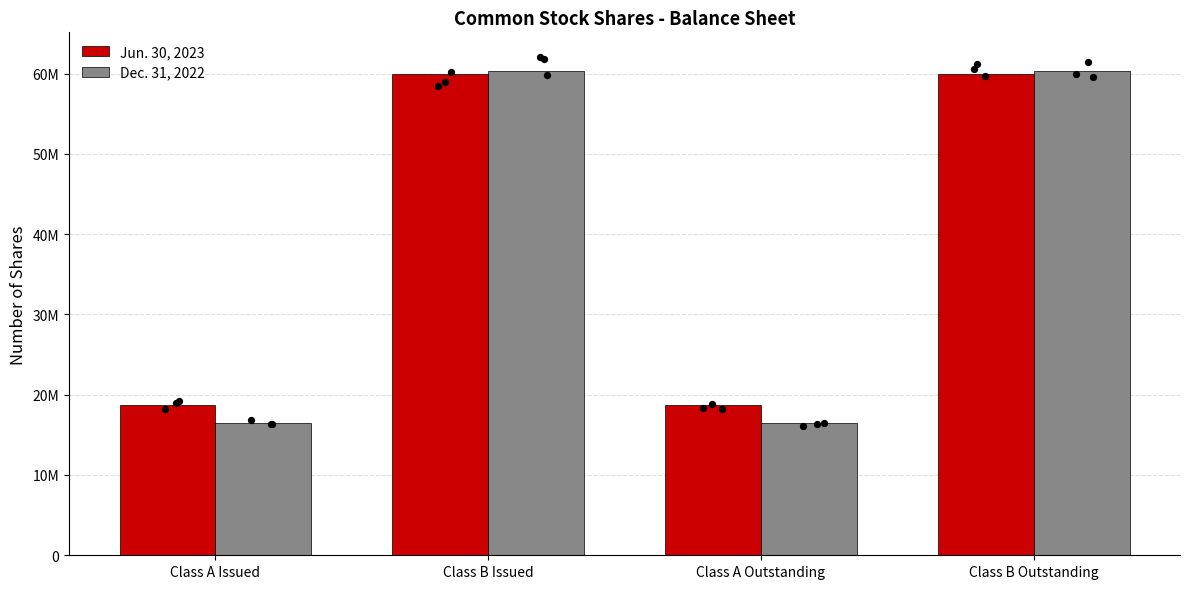

Which series reaches the minimum Y coordinate?

Dec. 31, 2022